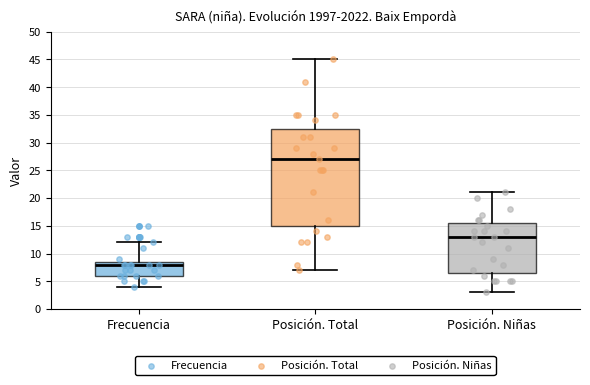

Which box is the tallest, from its lower edge to its upper edge?

Posición. Total